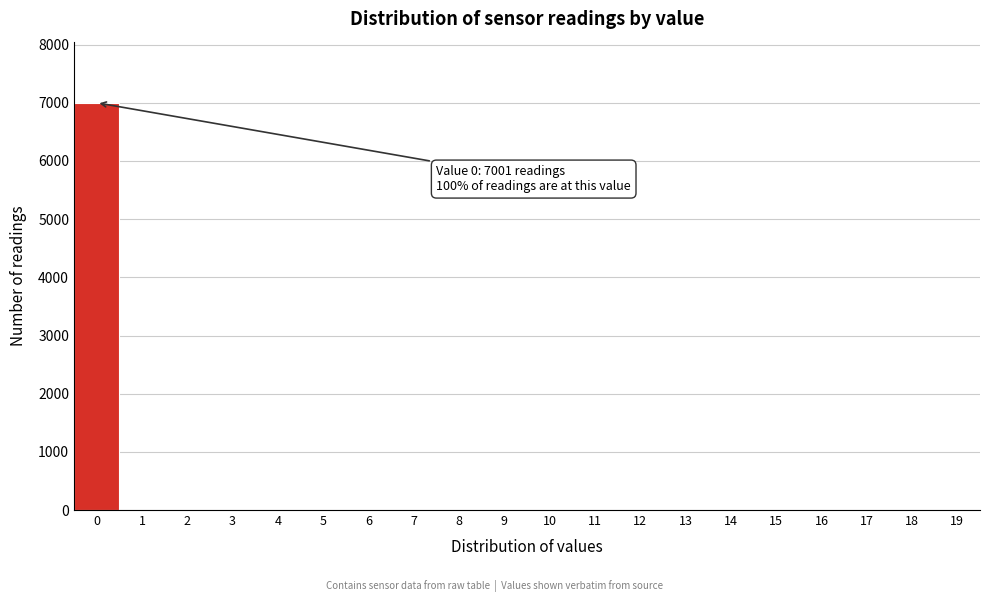

Reading right to left, list all the values displayed in this chart.

19=0	18=0	17=0	16=0	15=0	14=0	13=0	12=0	11=0	10=0	9=0	8=0	7=0	6=0	5=0	4=0	3=0	2=0	1=0	0=7001